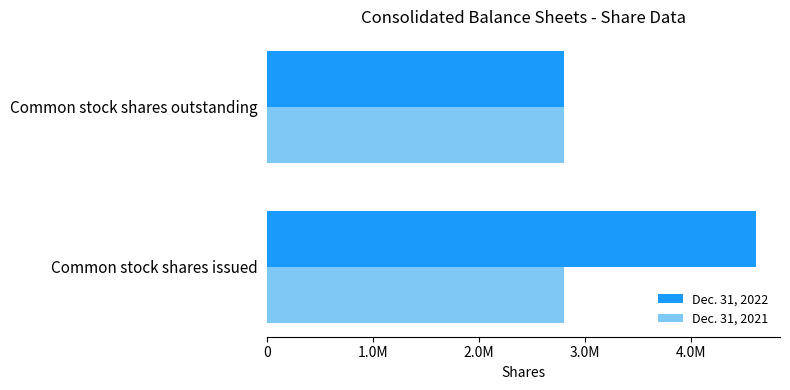

What are all the series names shown in the legend?

Dec. 31, 2022, Dec. 31, 2021